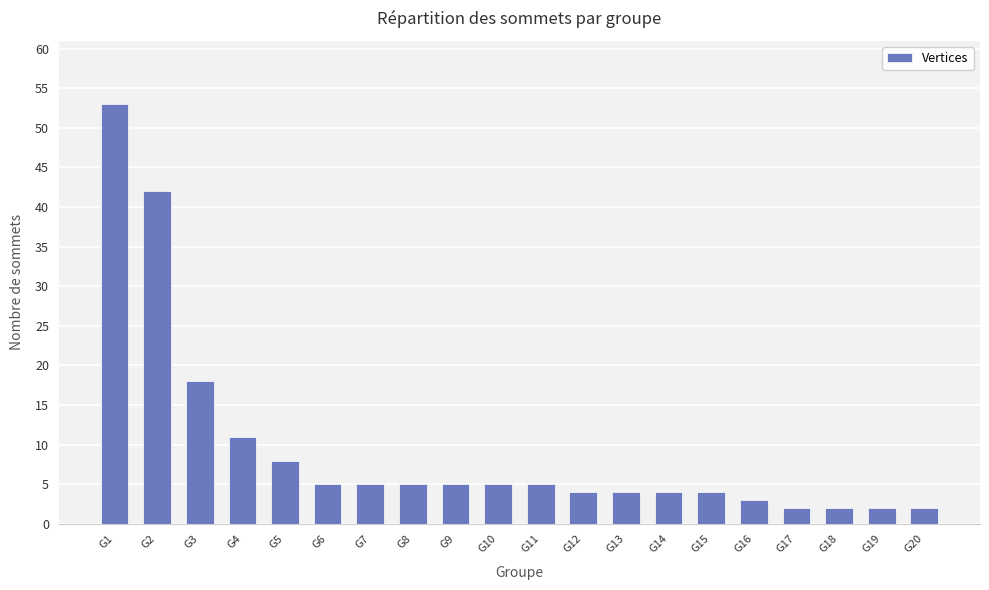

What is the change in value from G4 to G19?

-9